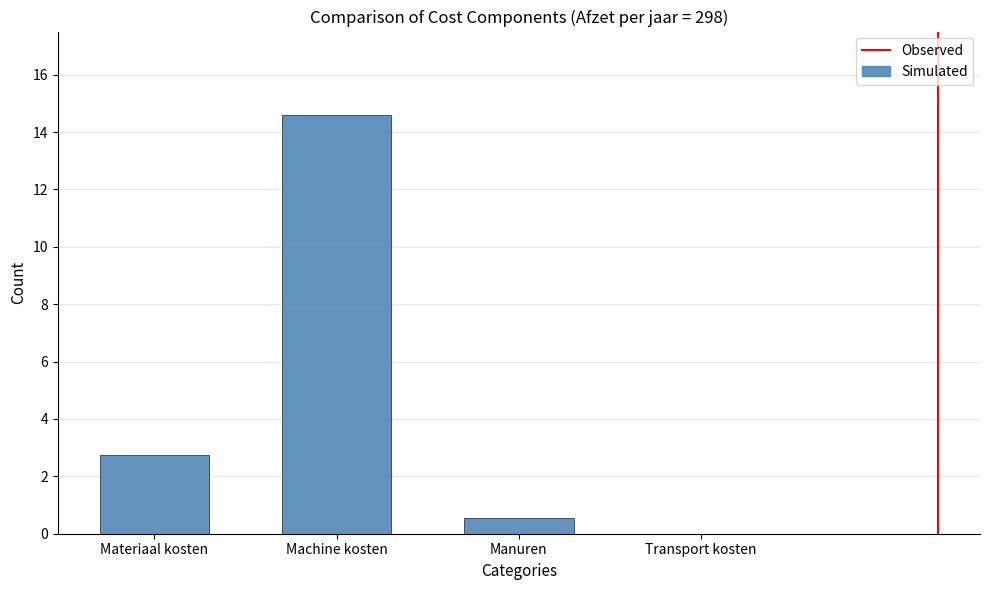

What is the maximum value shown in the chart?

14.6